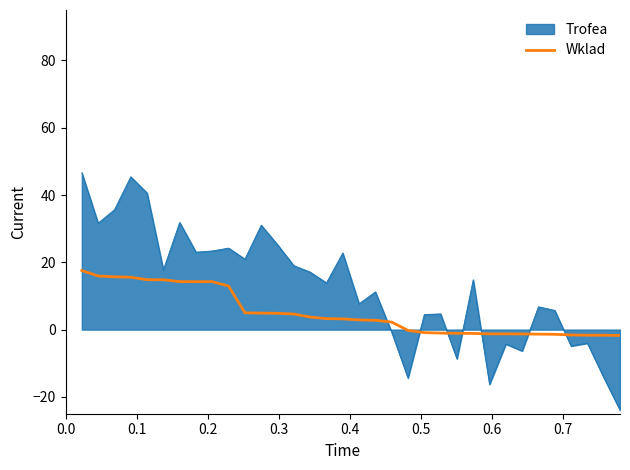

Rank the series by their maximum value, from lowest to highest.

Wklad, Trofea